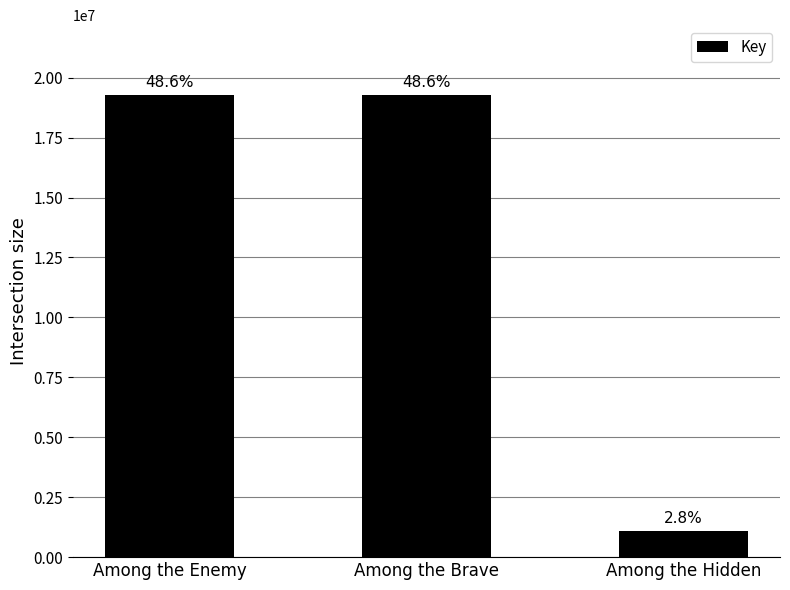

What is the difference between the values at Among the Enemy and Among the Hidden?

18188453